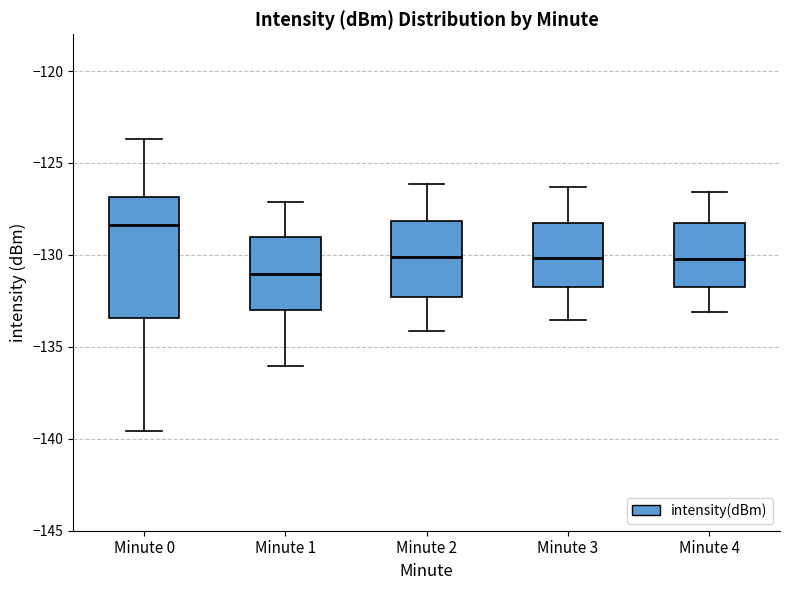

Reading left to right, read every box against the y-axis: the position of its median line, the range the box covers, and the ends of its whiskers. The values are not printed on the chart, so give them approximately, as read against the axis.

Minute 0: median -128.5, box -133.5 to -127.0, whiskers -139.5 to -123.5
Minute 1: median -131.0, box -133.0 to -129.0, whiskers -136.0 to -127.0
Minute 2: median -130.0, box -132.5 to -128.0, whiskers -134.0 to -126.0
Minute 3: median -130.0, box -131.5 to -128.0, whiskers -133.5 to -126.5
Minute 4: median -130.0, box -131.5 to -128.5, whiskers -133.0 to -126.5